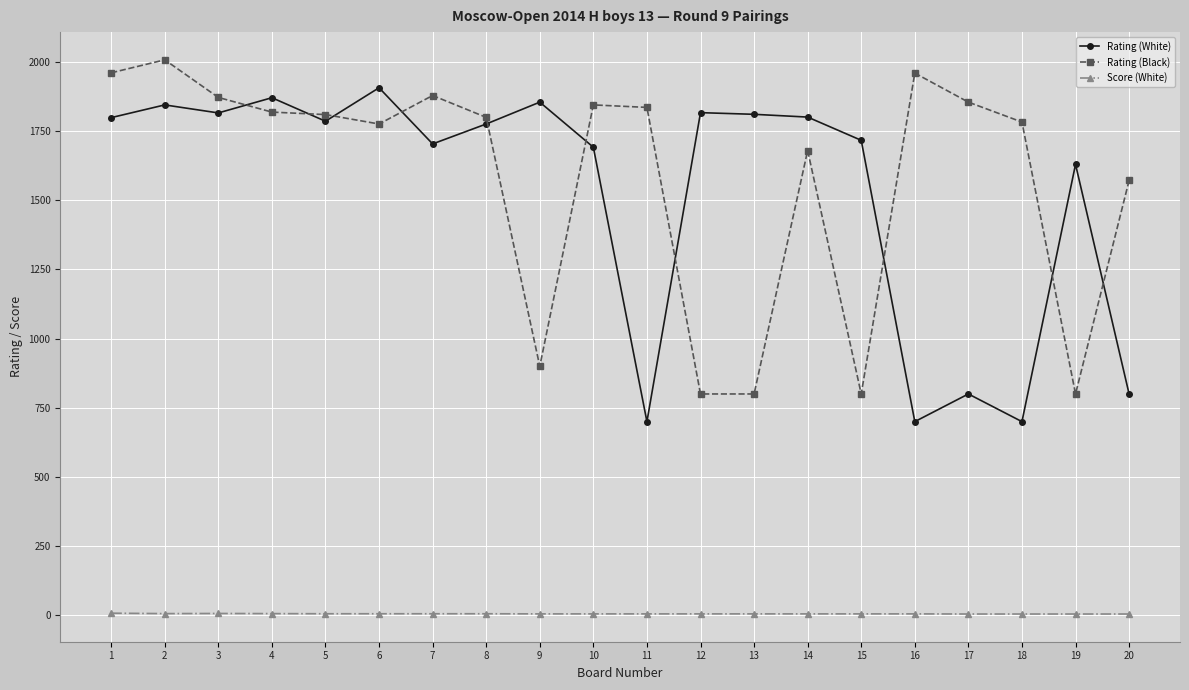

Is the value of Score (White) at 19 greater than the value of Rating (White) at 13?

No